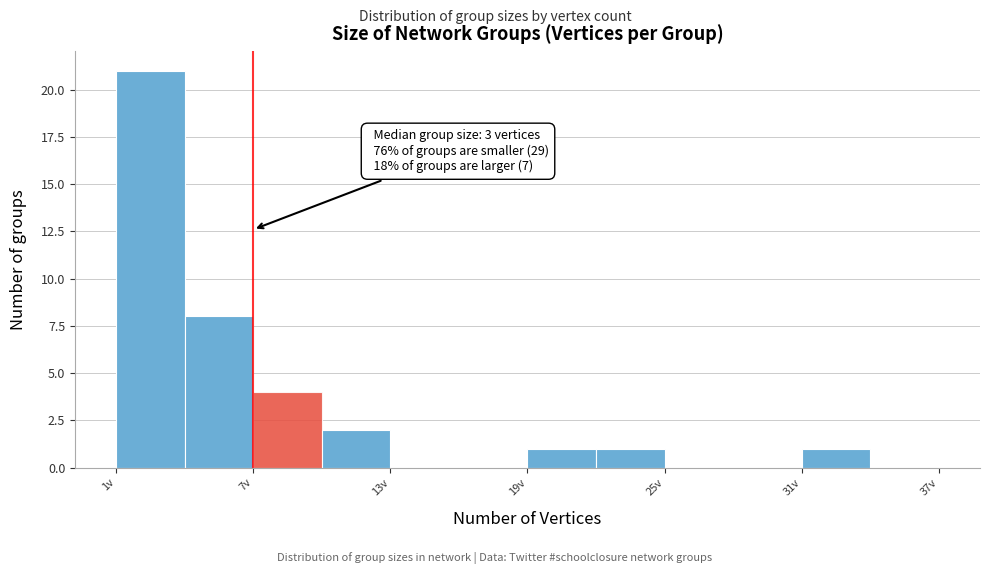

Read against the x-axis, roughly where is the centre of the tallest bar?

3